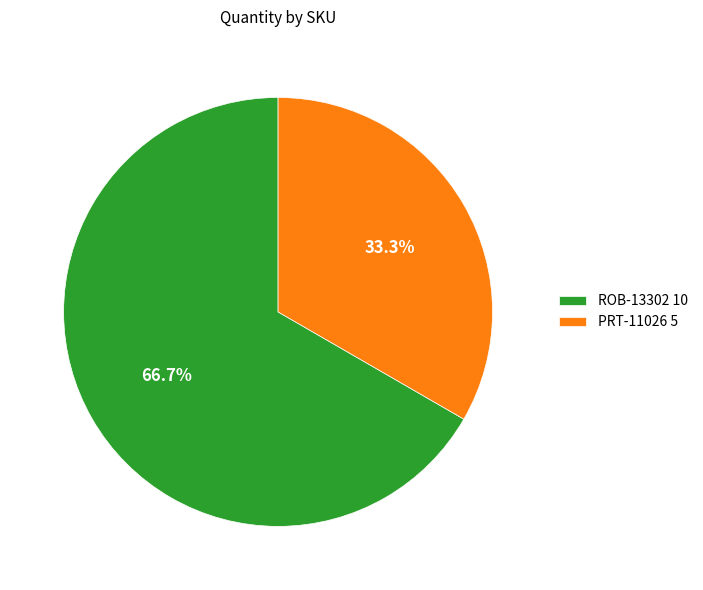

Combined, what portion of the pie is PRT-11026 and ROB-13302?

100.0%